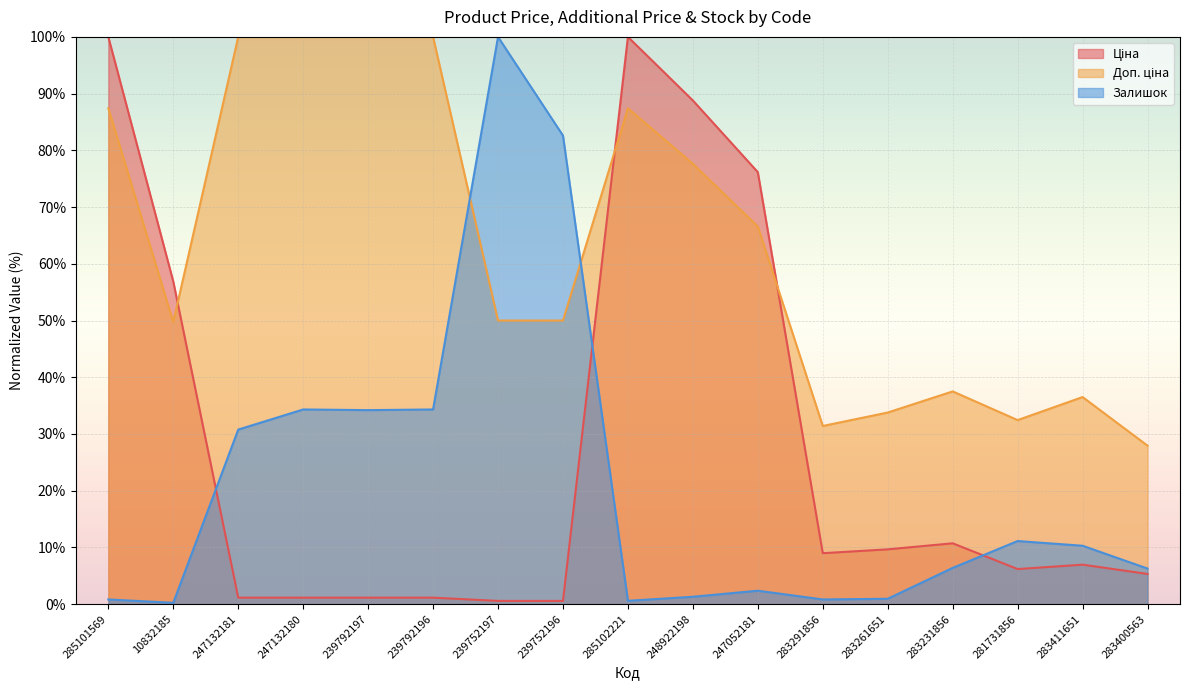

What is the label of the 8th point from the left?

239752196